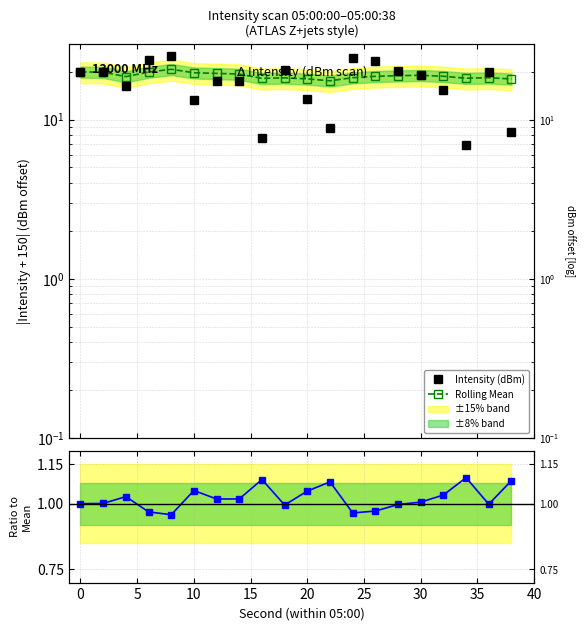

Is the value of Intensity (dBm) at 30 greater than the value of Intensity / Mean at 15?

Yes